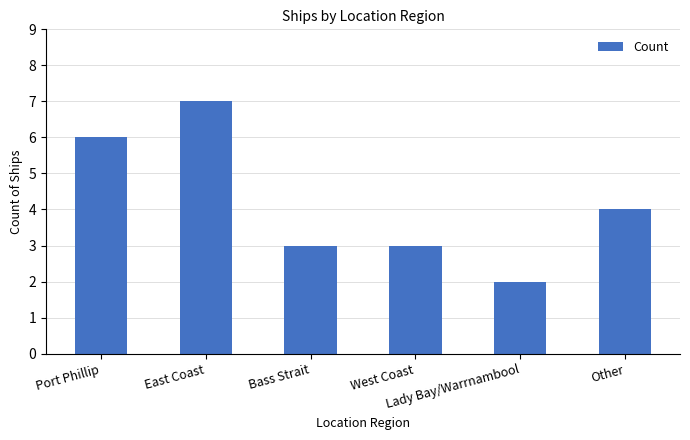

What is the maximum value shown in the chart?

7